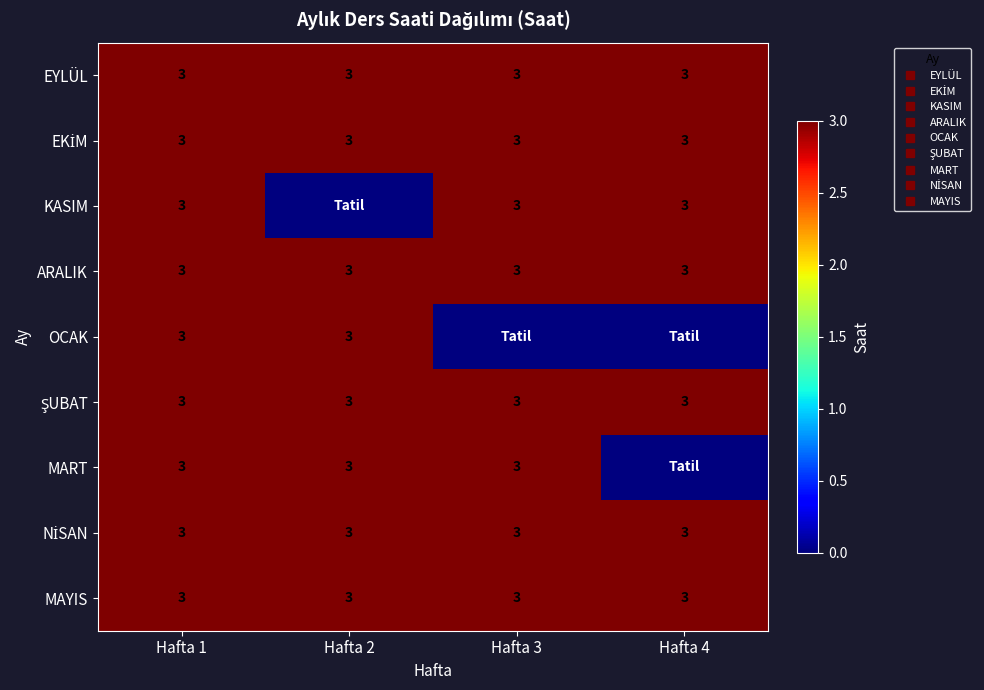

What is the total value across all series at Hafta 3?

24